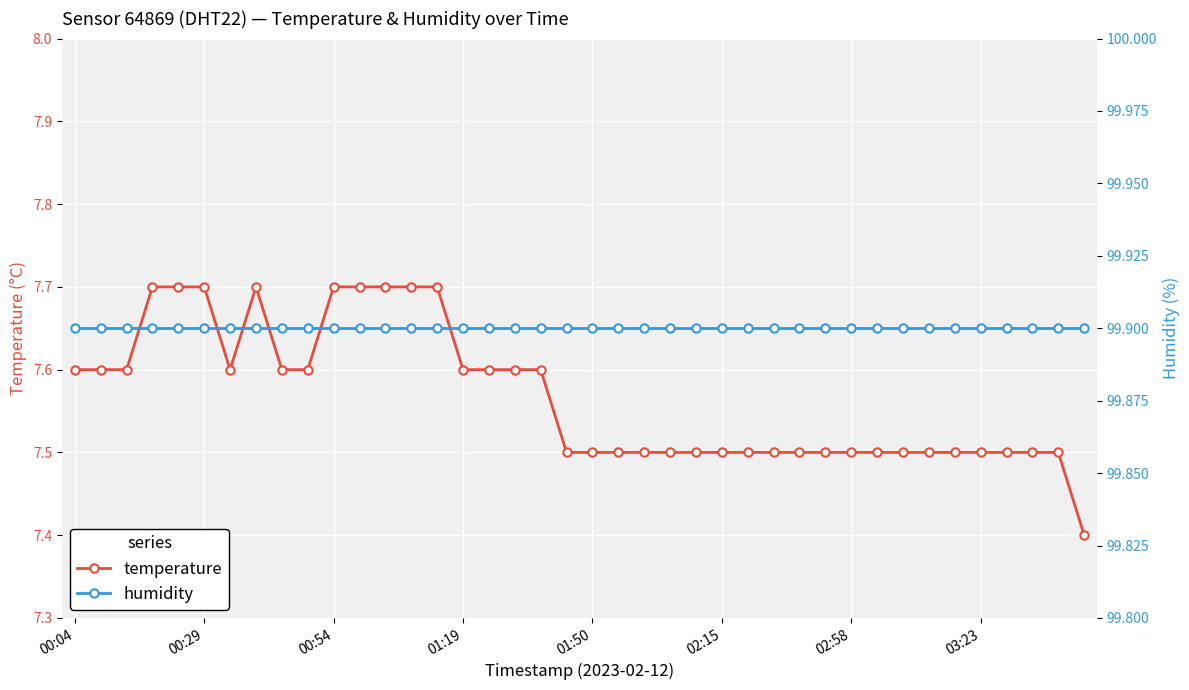

How many interior local valleys does the temperature series have?

1